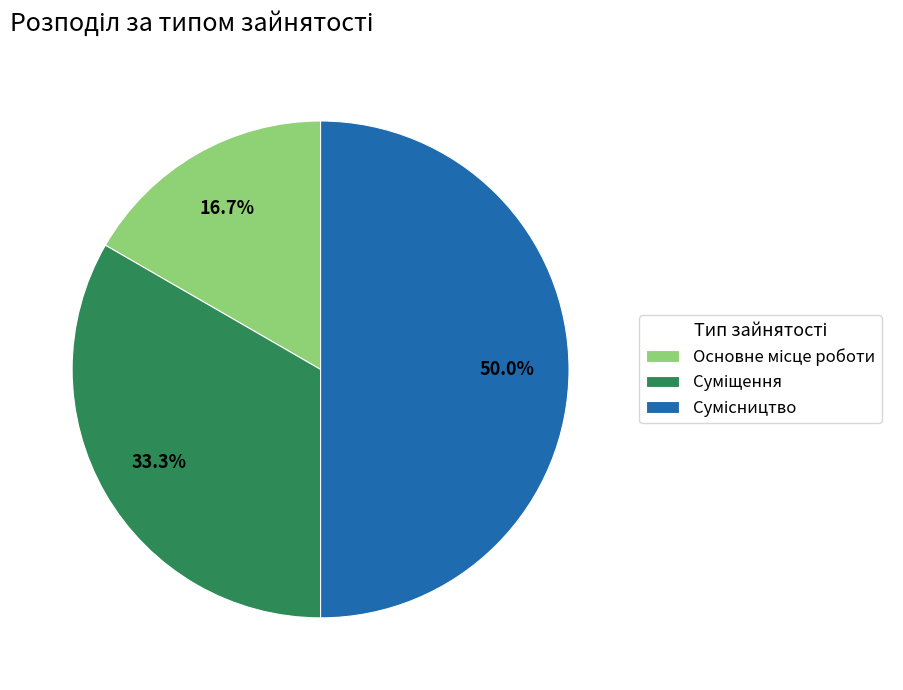

What is the ratio of the value at Основне місце роботи to the value at Сумісництво?

0.3